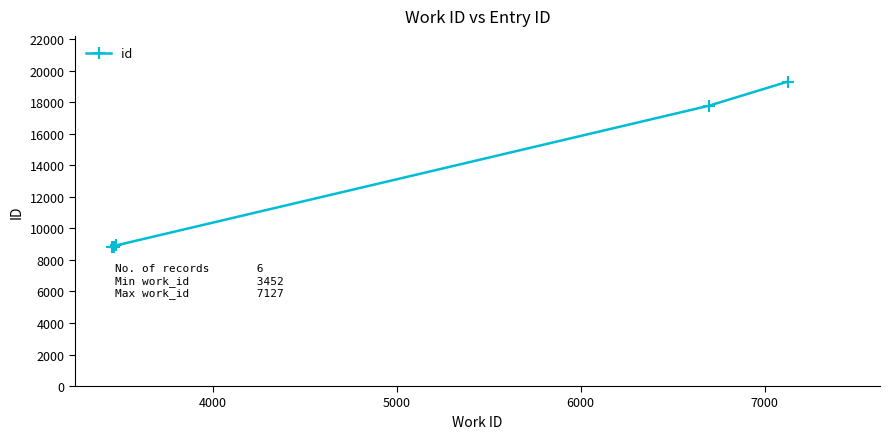

What is the smallest value displayed?

8796